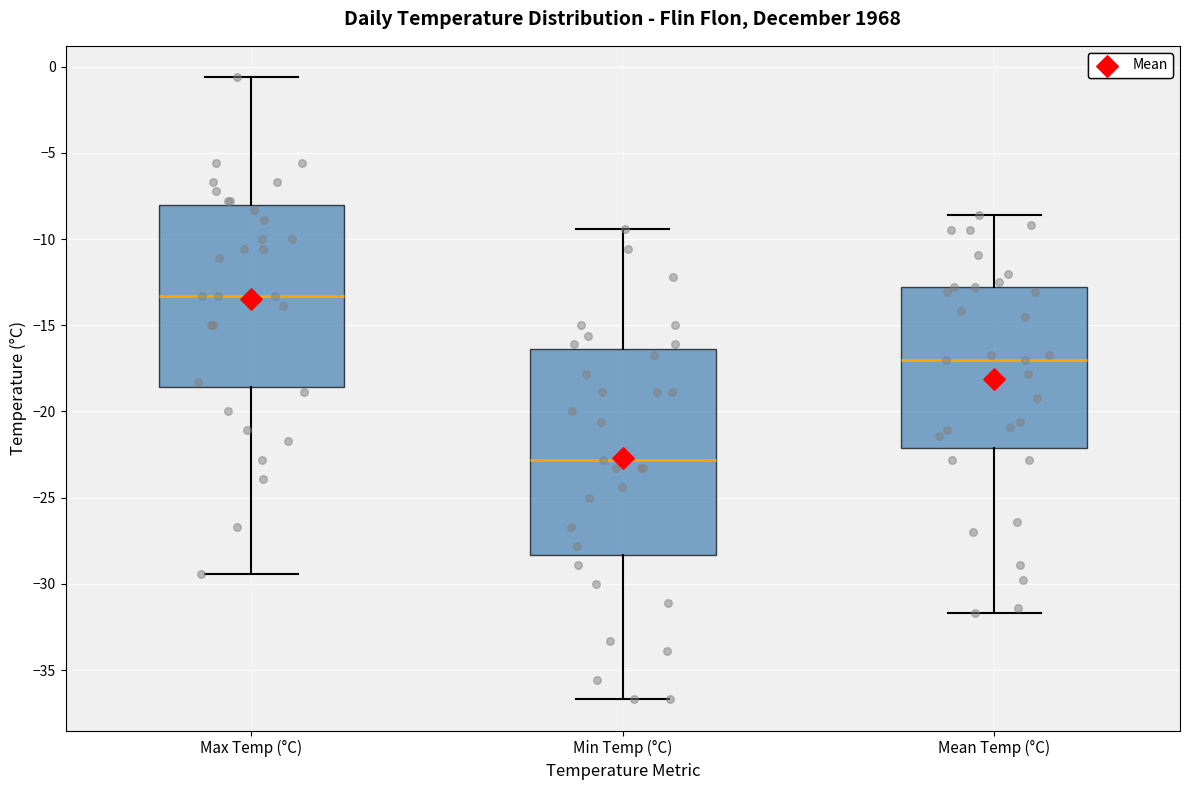

Reading left to right, read every box against the y-axis: the position of its median line, the range the box covers, and the ends of its whiskers. The values are not printed on the chart, so give them approximately, as read against the axis.

Max Temp (°C): median -13.5, box -18.5 to -8.0, whiskers -29.5 to -0.5
Min Temp (°C): median -23.0, box -28.5 to -16.5, whiskers -36.5 to -9.5
Mean Temp (°C): median -17.0, box -22.0 to -13.0, whiskers -31.5 to -8.5